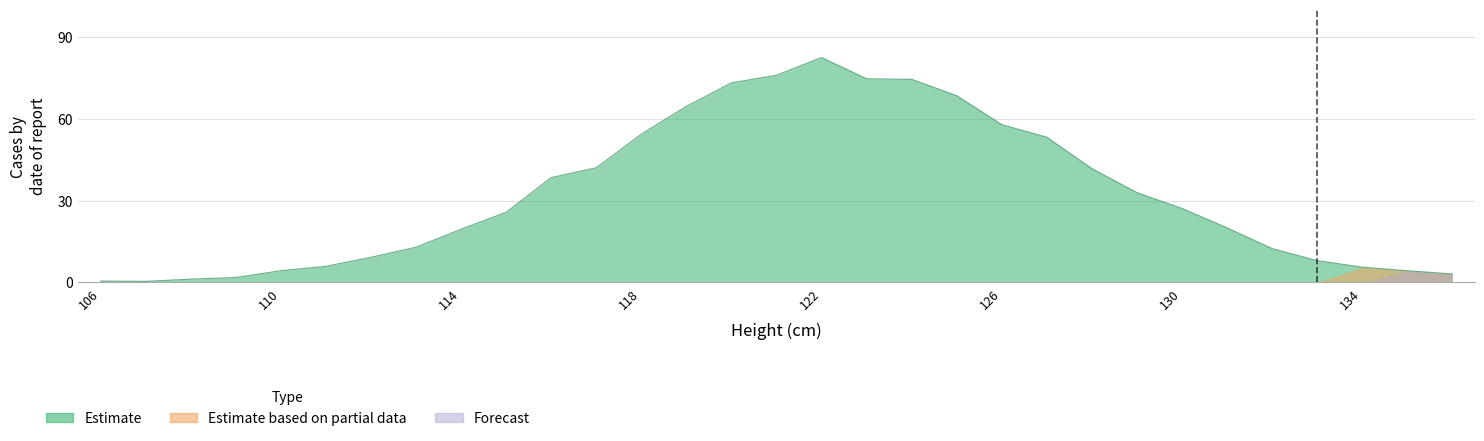

Which series has the largest total across all categories?

Estimate